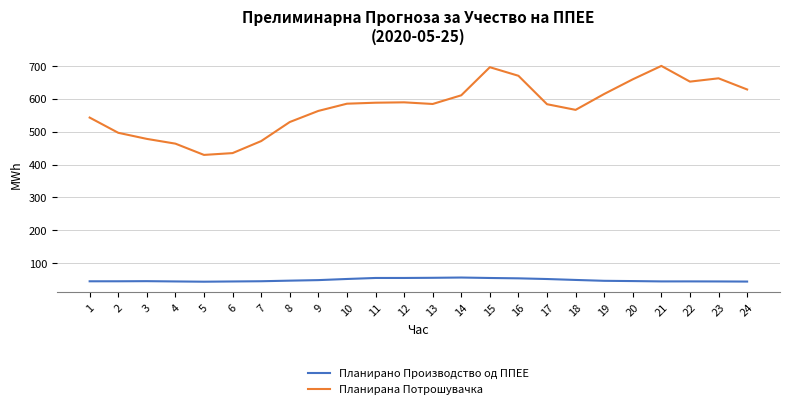

True or false: Планирано Производство од ППЕЕ and Планирана Потрошувачка intersect in this chart.

False